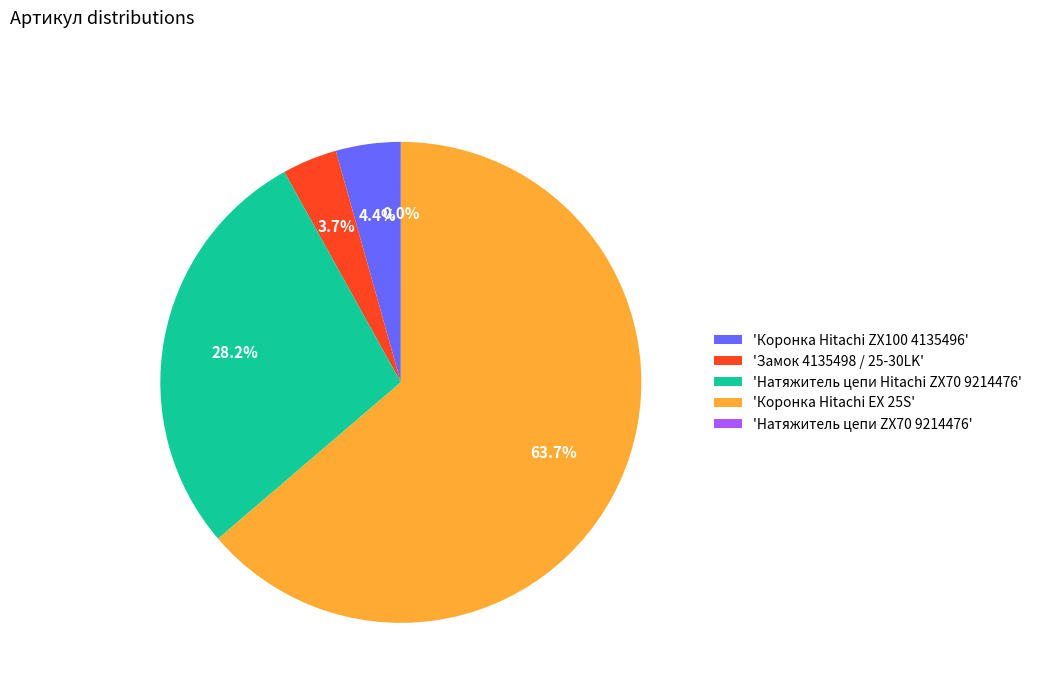

Which category accounts for the majority?

'Коронка Hitachi EX 25S'